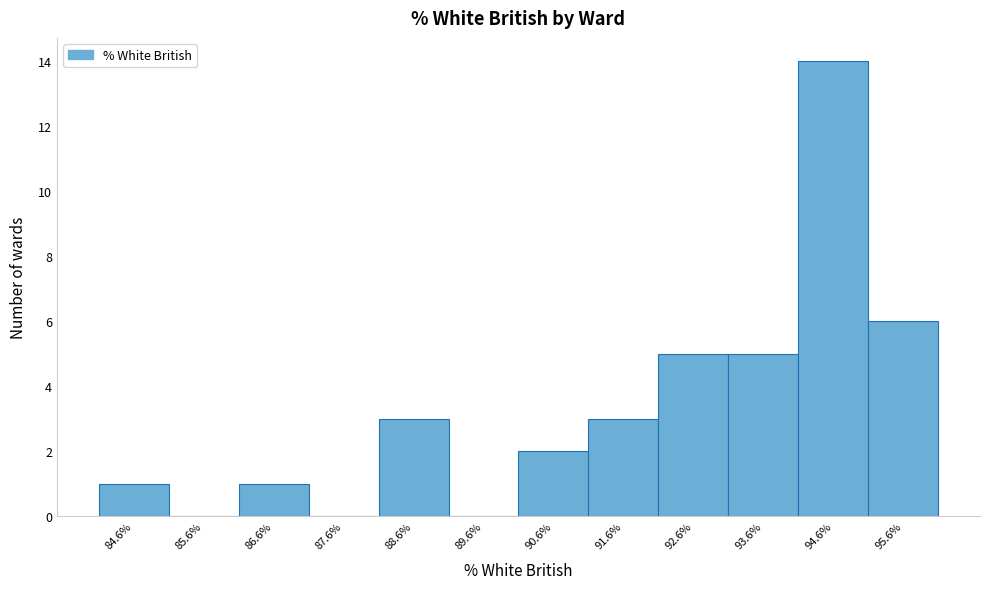

Reading left to right, what are all the values shown in this chart?

84.6%=1	85.6%=0	86.6%=1	87.6%=0	88.6%=3	89.6%=0	90.6%=2	91.6%=3	92.6%=5	93.6%=5	94.6%=14	95.6%=6